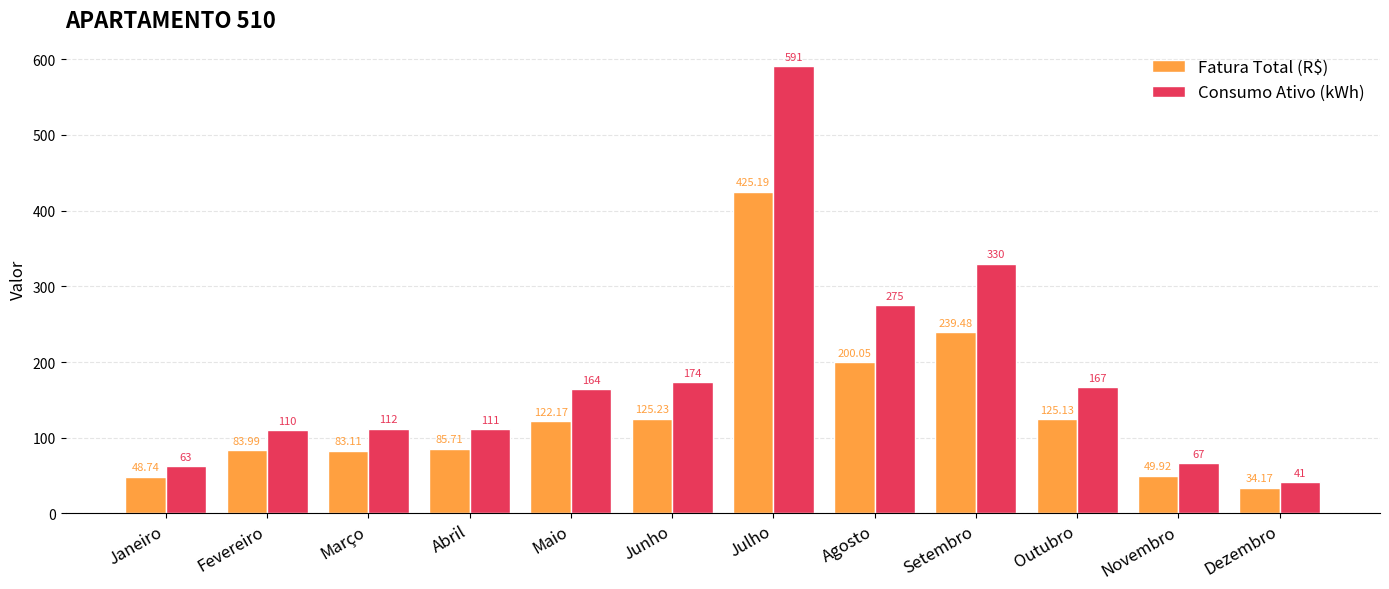

Reading left to right, what are all the values shown in this chart?

Fatura Total (R$): Janeiro=48.7	Fevereiro=84.0	Março=83.1	Abril=85.7	Maio=122.2	Junho=125.2	Julho=425.2	Agosto=200.1	Setembro=239.5	Outubro=125.1	Novembro=49.9	Dezembro=34.2
Consumo Ativo (kWh): Janeiro=63.0	Fevereiro=110.0	Março=112.0	Abril=111.0	Maio=164.0	Junho=174.0	Julho=591.0	Agosto=275.0	Setembro=330.0	Outubro=167.0	Novembro=67.0	Dezembro=41.0